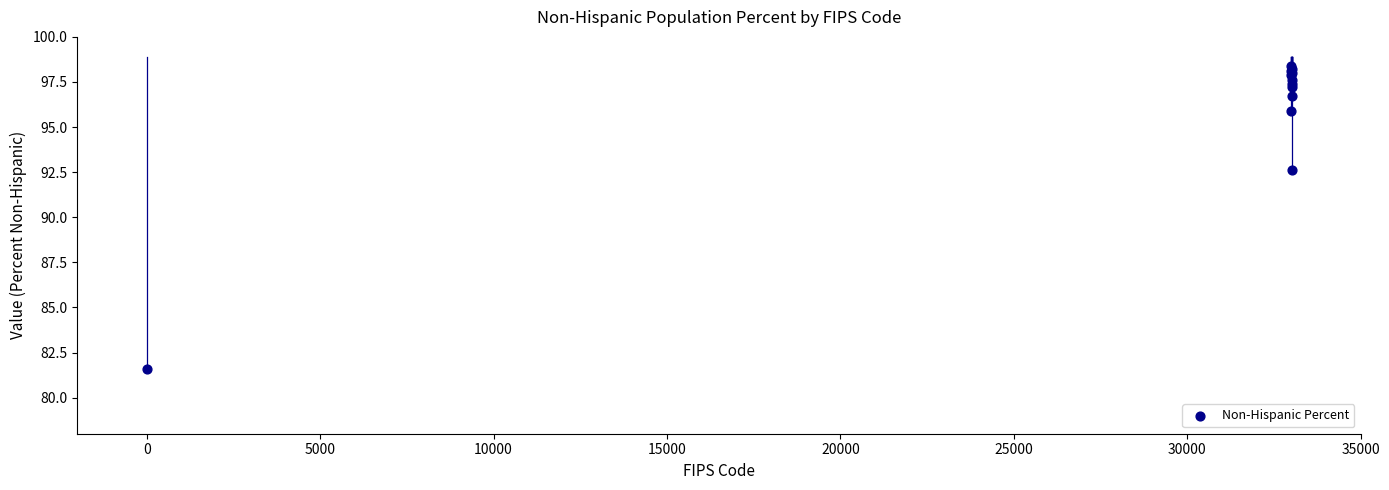

What Y value in the scatter plot is closest to 90?

92.6